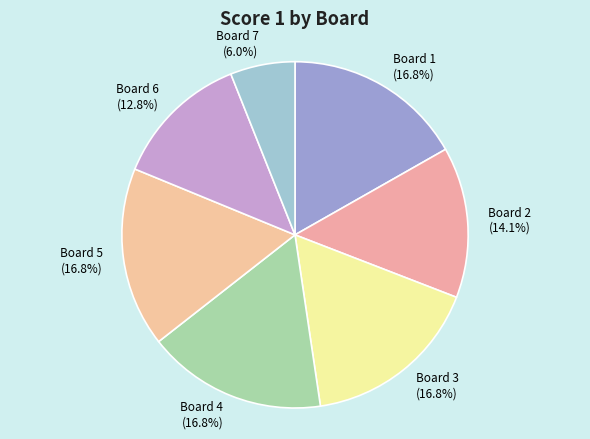

Is there any slice that represents more than half of the pie?

No